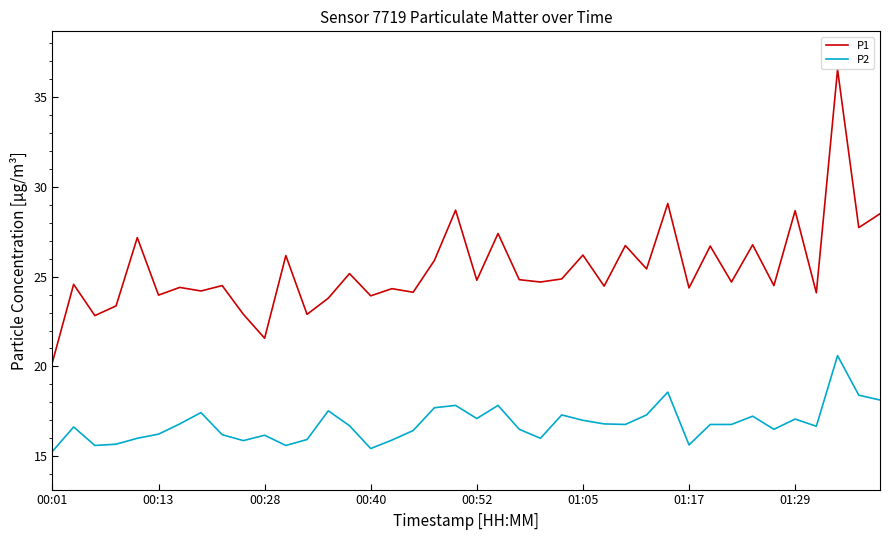

True or false: P1 and P2 intersect in this chart.

False